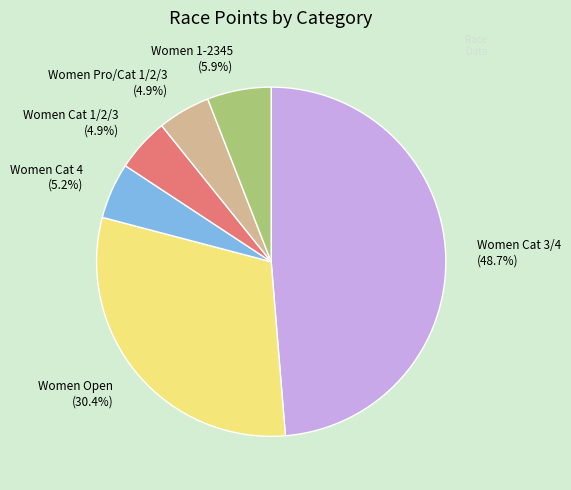

Which has a higher value, Women Cat 3/4 (48.7%) or Women Open (30.4%)?

Women Cat 3/4 (48.7%)